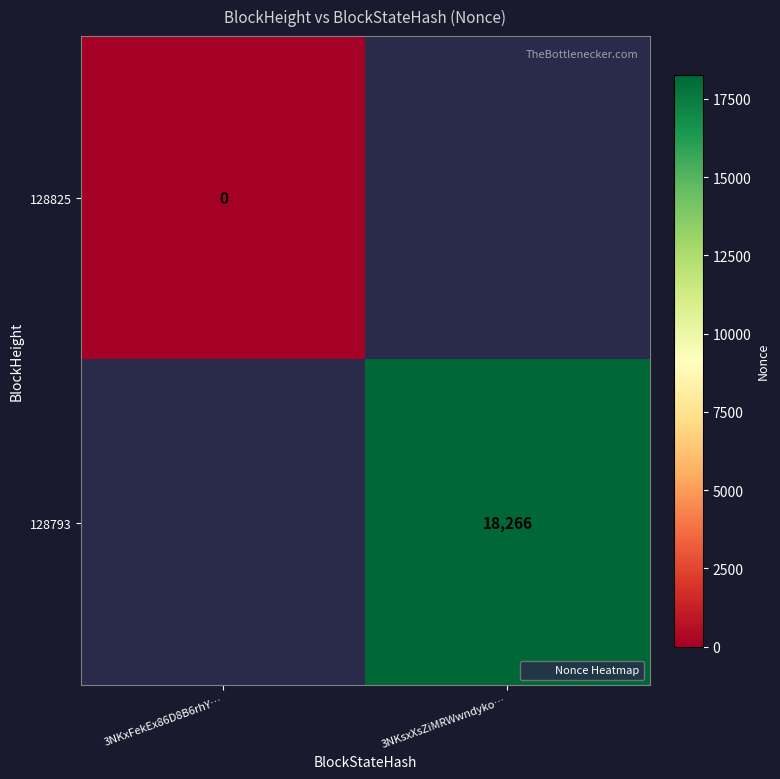

True or false: 128793 has a value of 18266 at 3NKsxXsZiMRWwndyko….

True